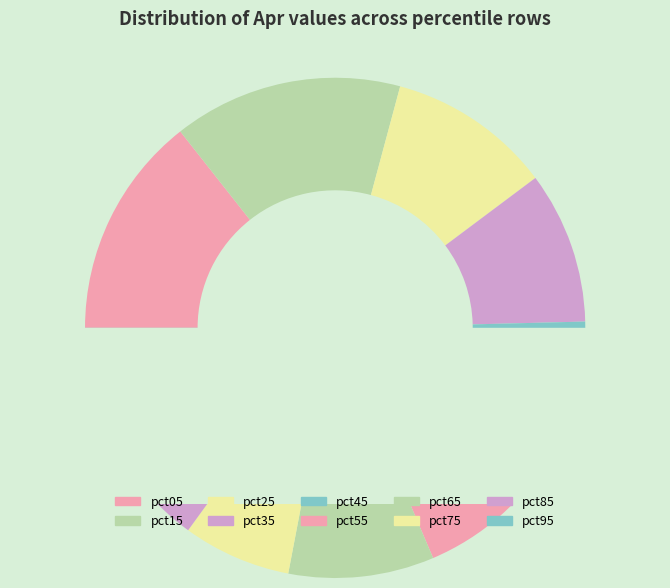

Rank the categories by value from lowest to highest.

pct95, pct75, pct45, pct65, pct35, pct55, pct85, pct25, pct05, pct15